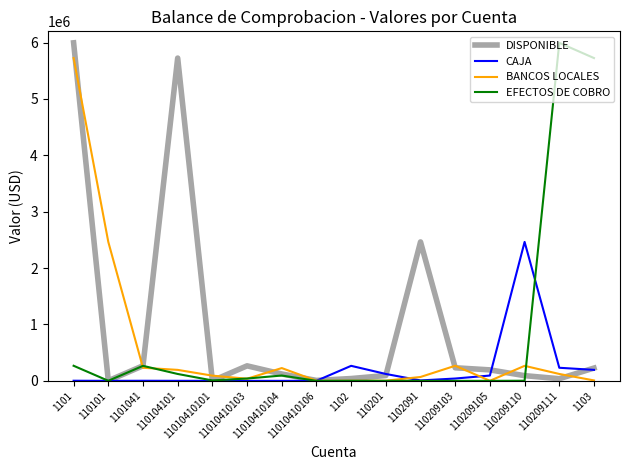

What is the greatest value displayed?

5996450.1